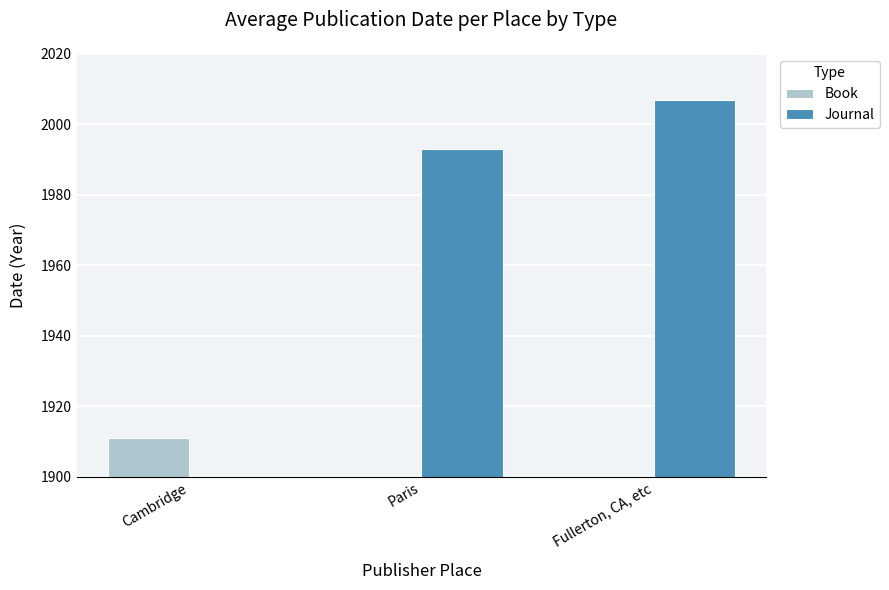

At how many categories does at least one series exceed 1944?

2